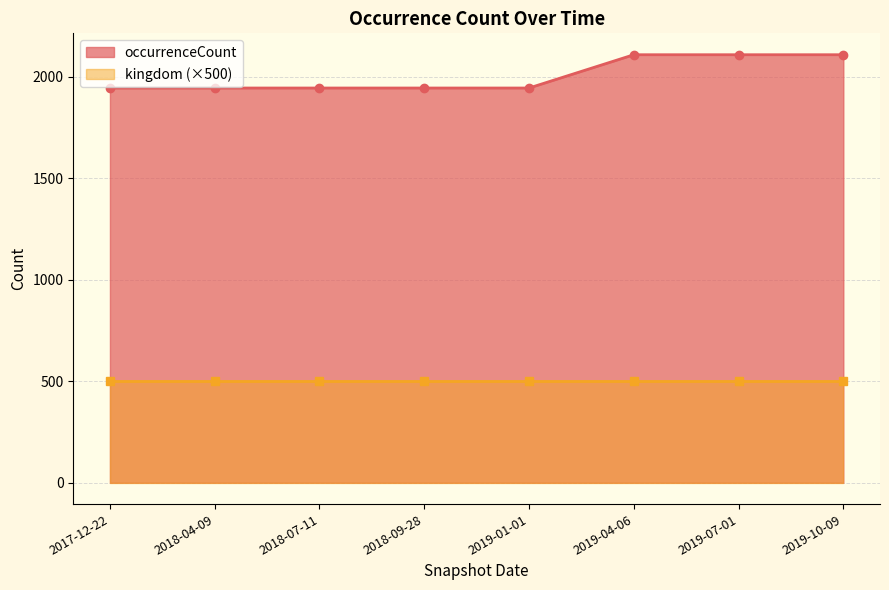

How many lines are shown in the chart?

2